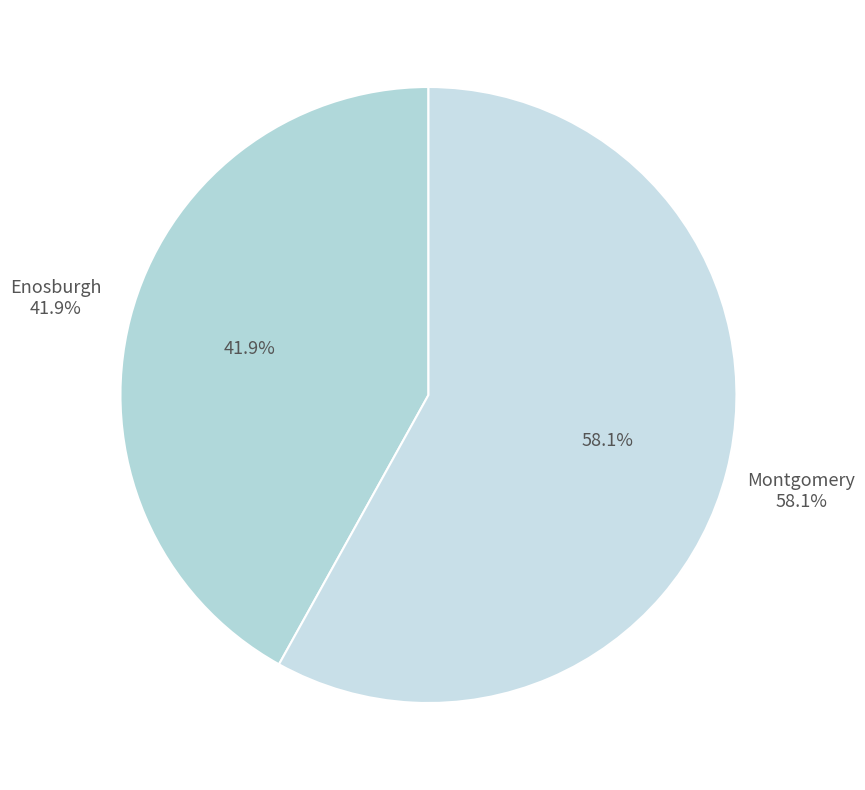

What percentage is the Enosburgh slice, to the nearest percent?

42%